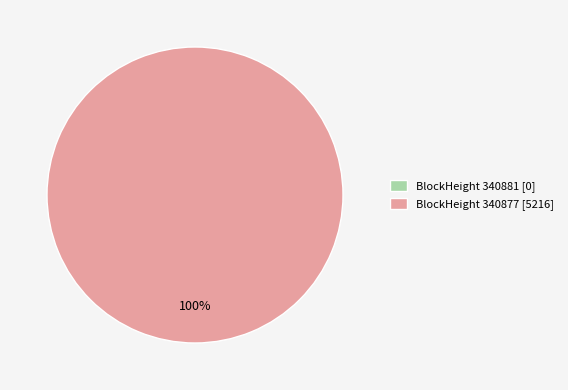

To the nearest percent, what portion does BlockHeight 340877 [5216] represent?

100%